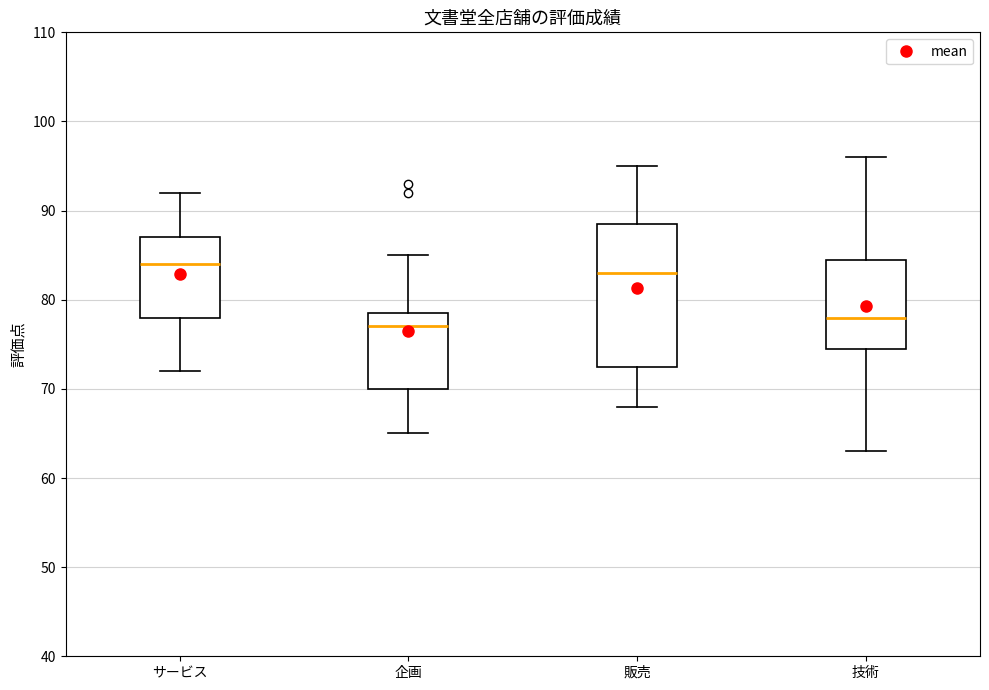

Reading left to right, transcribe this box plot: for each box, give where its median line is, the range the box spans, and where its two whiskers end, as read against the y-axis. The values are not printed on the chart, so give them approximately, as read against the axis.

サービス: median 84, box 78 to 87, whiskers 72 to 92
企画: median 77, box 70 to 79, whiskers 65 to 85
販売: median 83, box 73 to 89, whiskers 68 to 95
技術: median 78, box 75 to 85, whiskers 63 to 96